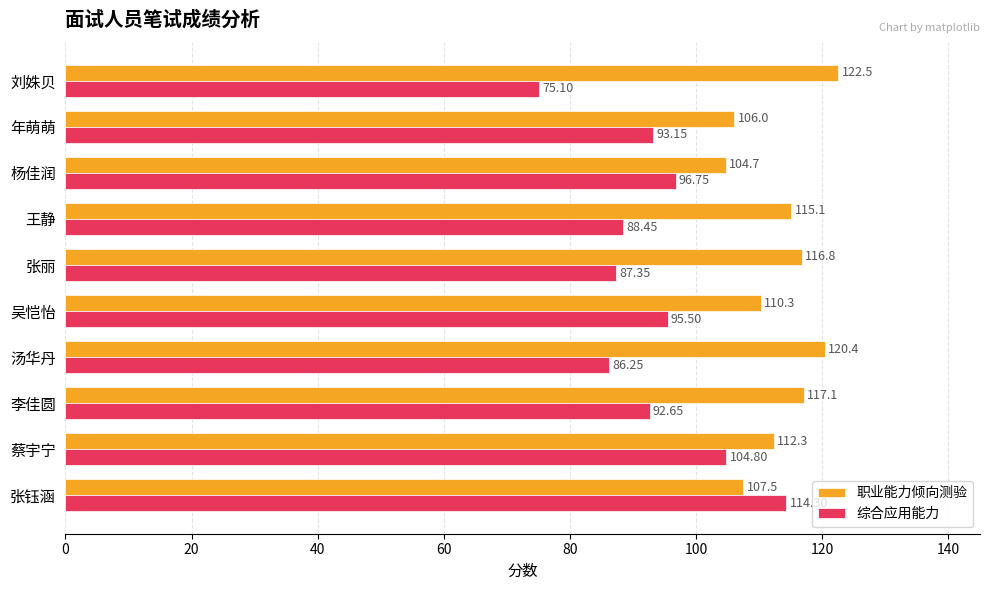

What is the difference between the highest and lowest values at 杨佳润?

7.9